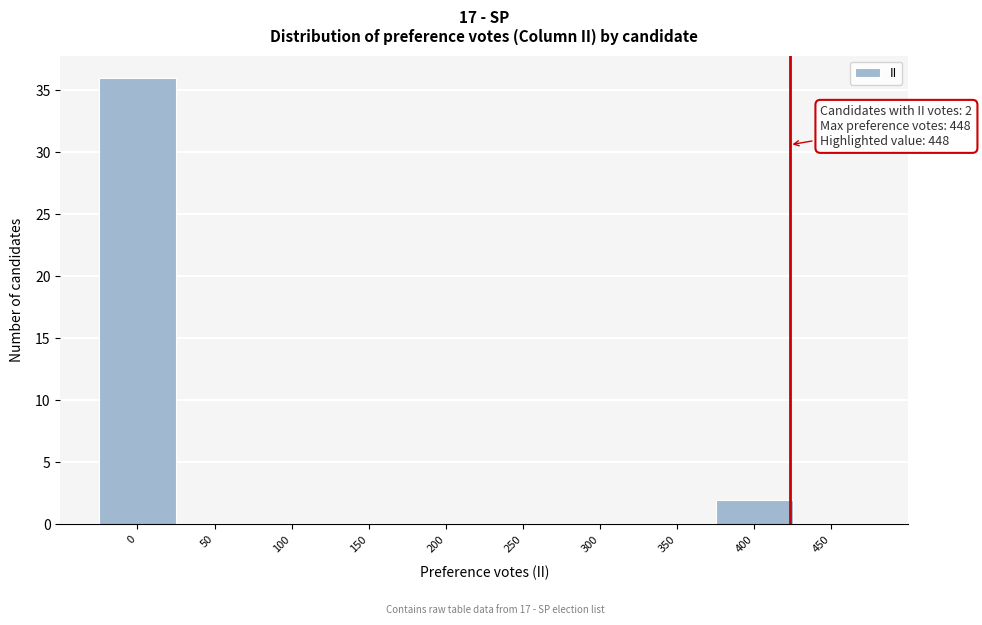

Reading left to right, what are all the values shown in this chart?

0=36	50=0	100=0	150=0	200=0	250=0	300=0	350=0	400=2	450=0